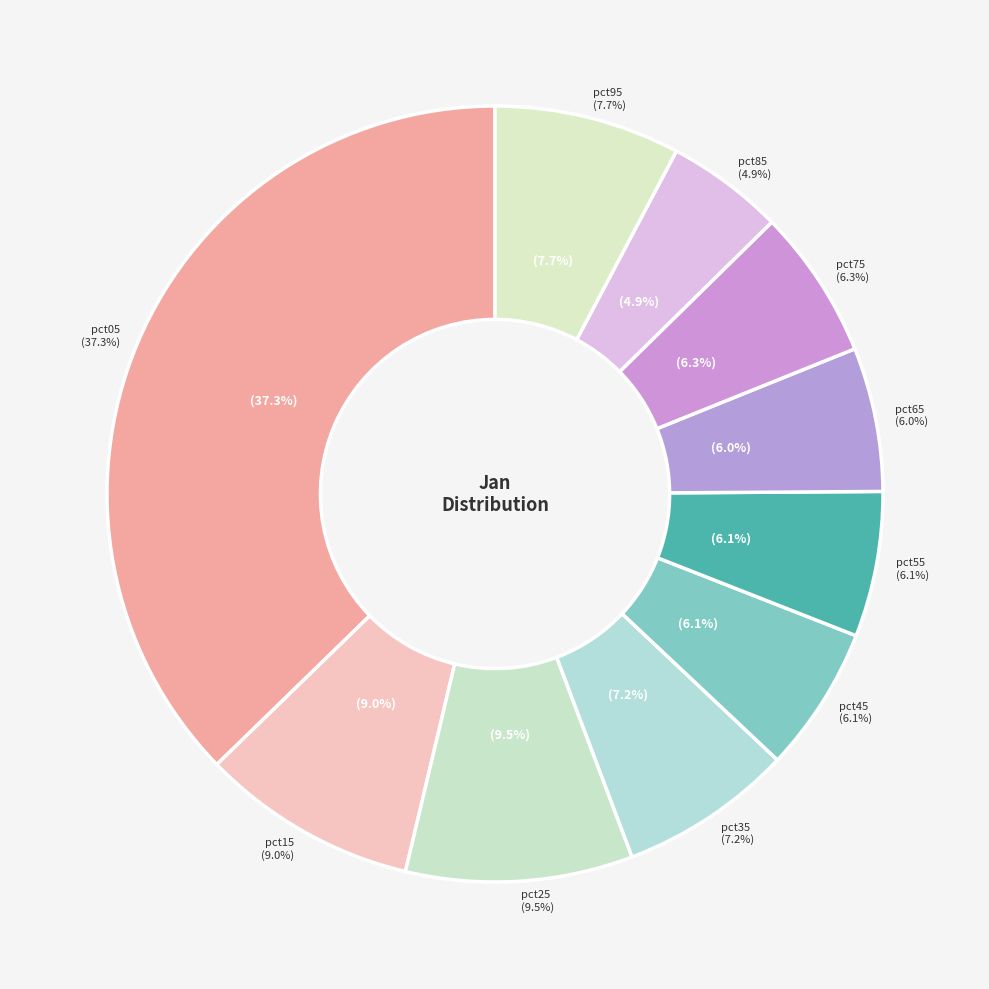

What percentage is the pct85 slice, to the nearest percent?

5%